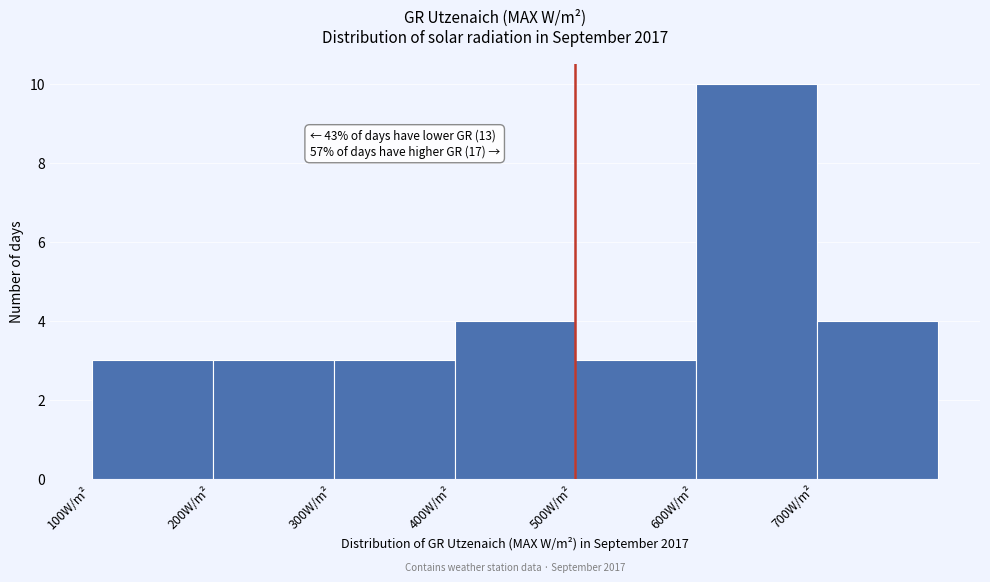

Over which range of the x-axis is the bar tallest?

600 to 700